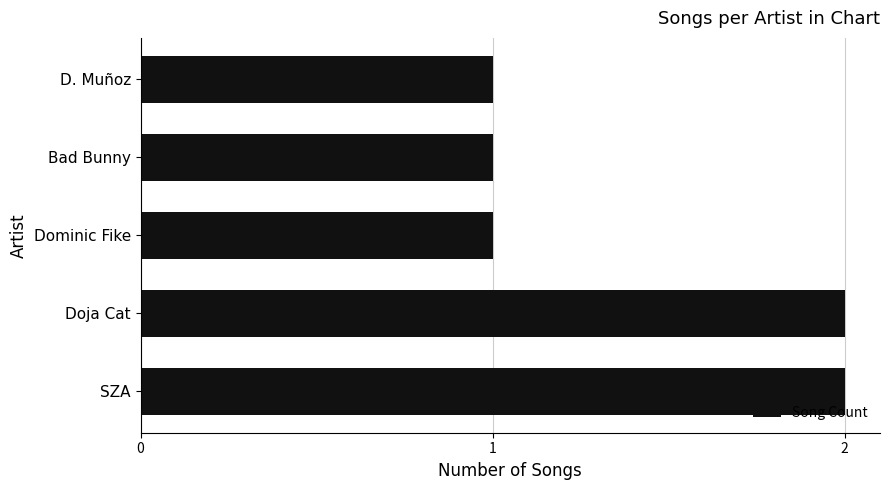

Reading top to bottom, what are all the values shown in this chart?

D. Muñoz=1	Bad Bunny=1	Dominic Fike=1	Doja Cat=2	SZA=2